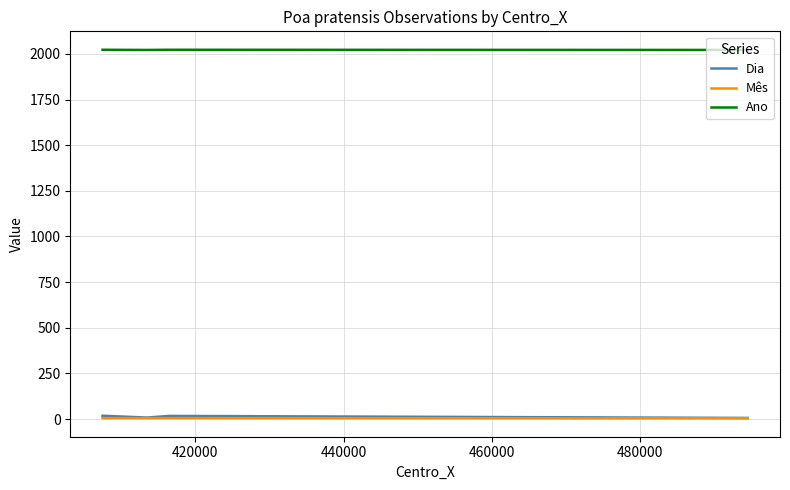

How many Mês values are between 5 and 6?

3